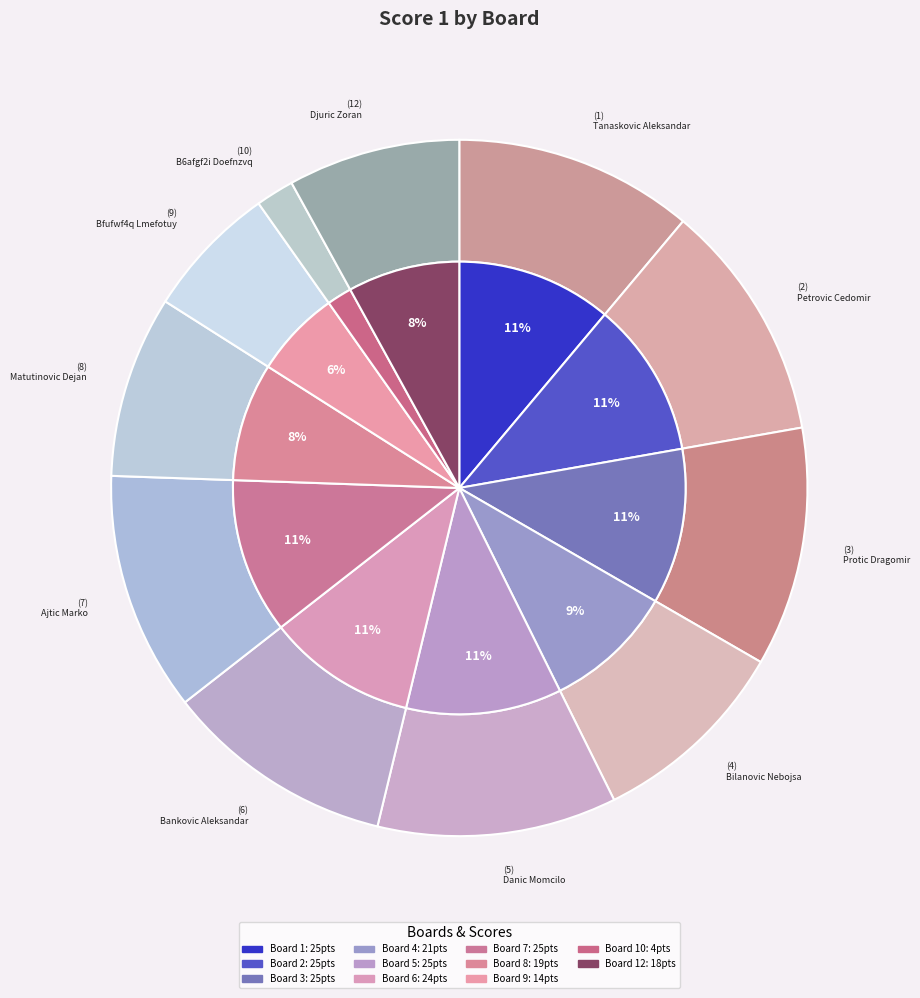

Which category has the biggest portion of the pie?

1